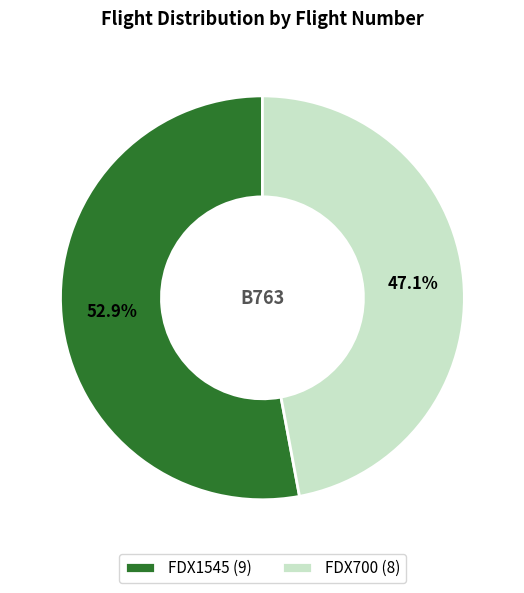

To the nearest percent, what is the difference between the FDX700 and FDX1545 slice percentages?

6%